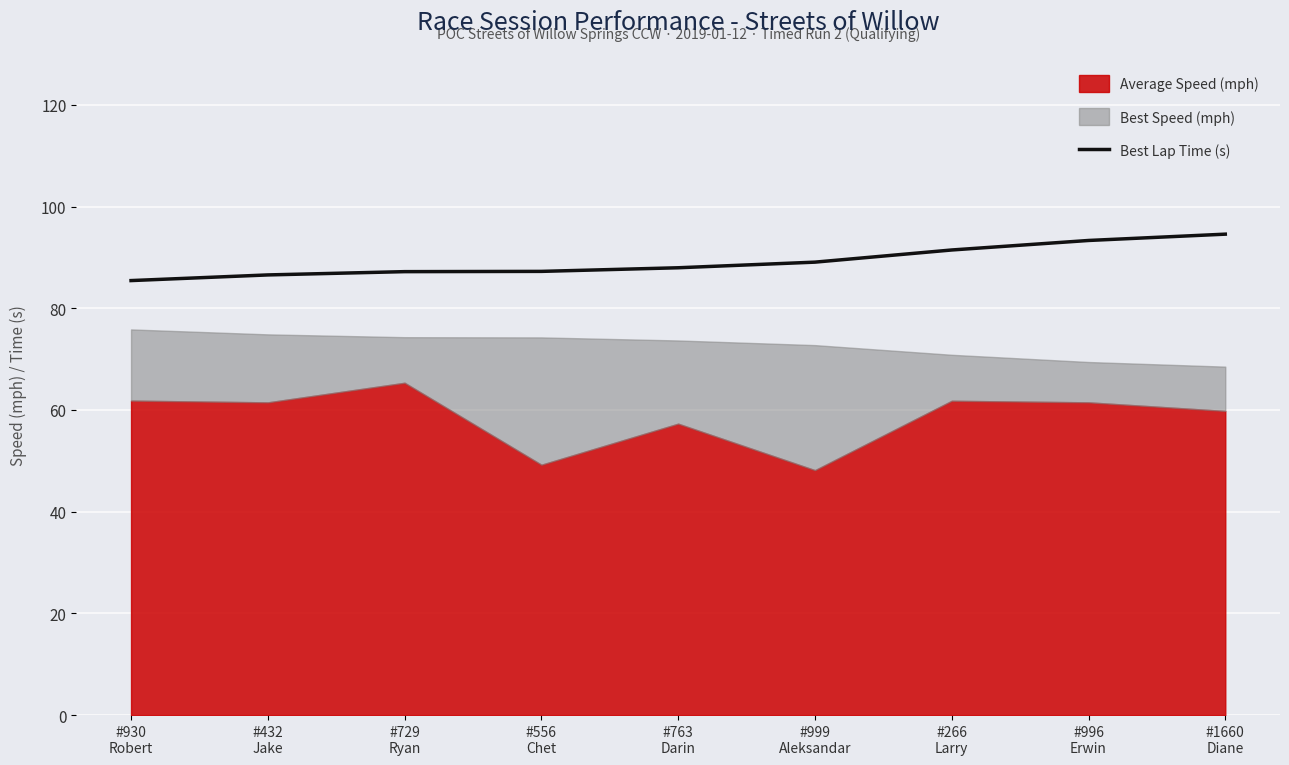

Where is the data nearest to the value 90?

#999
Aleksandar